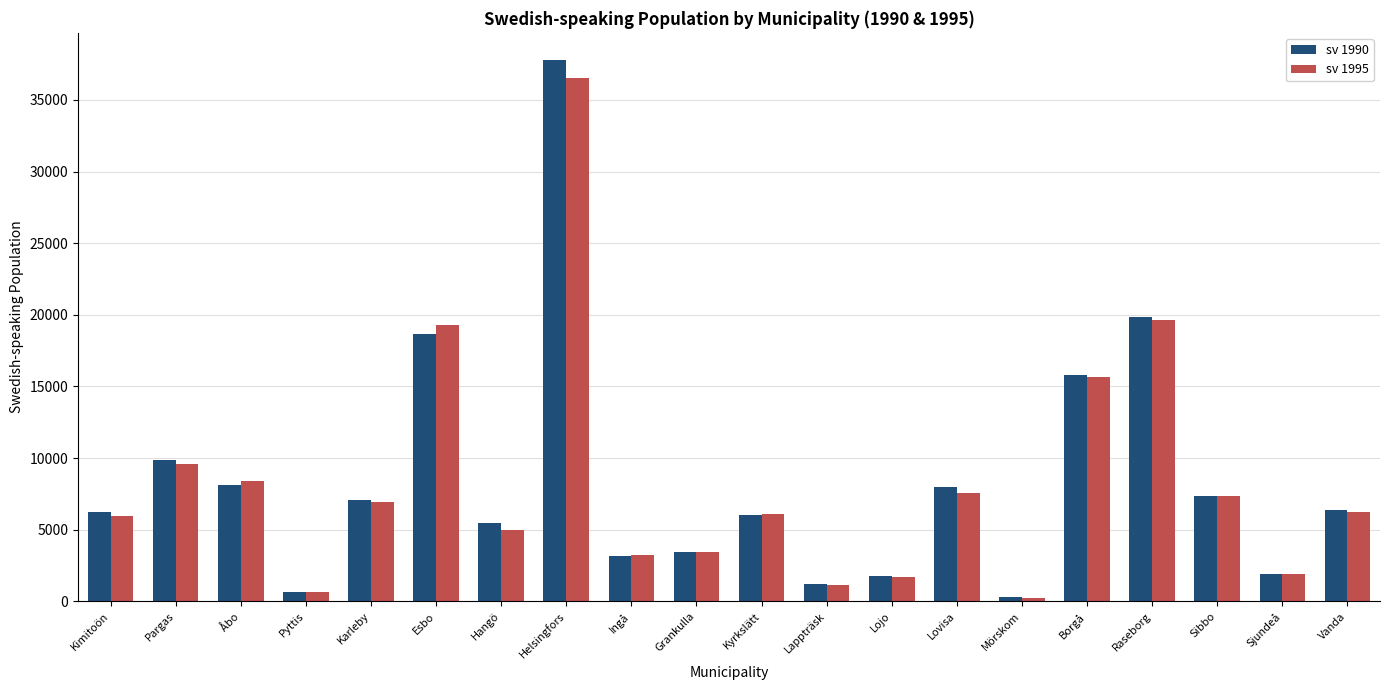

What is the greatest value displayed?

37791